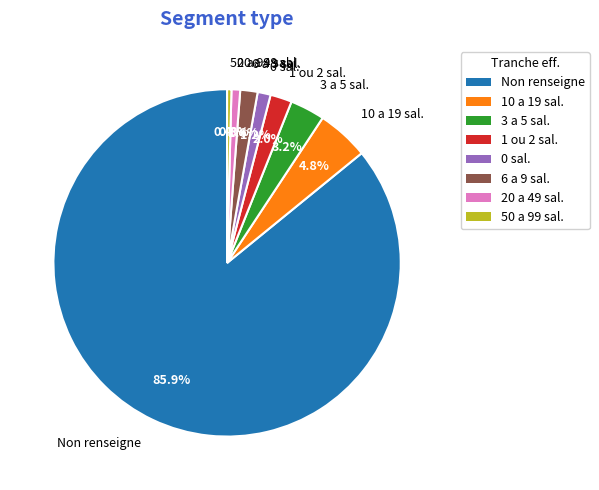

Between Non renseigne and 3 a 5 sal., which is larger?

Non renseigne